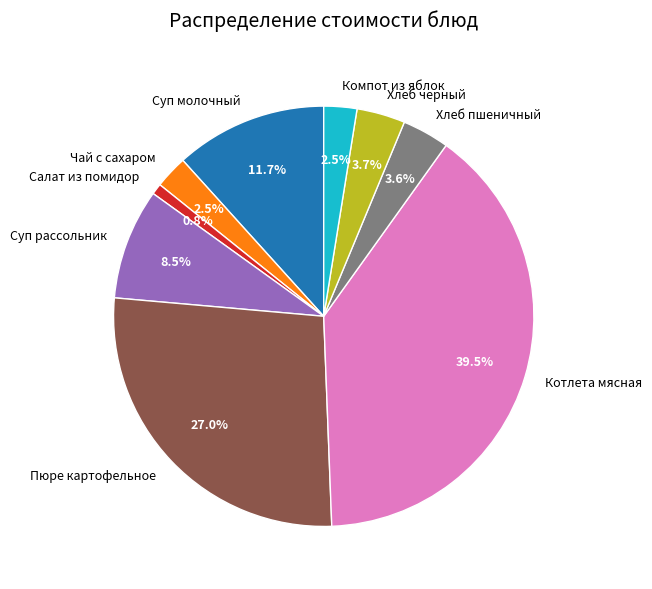

How much of the chart is everything except Хлеб черный?

96.3%